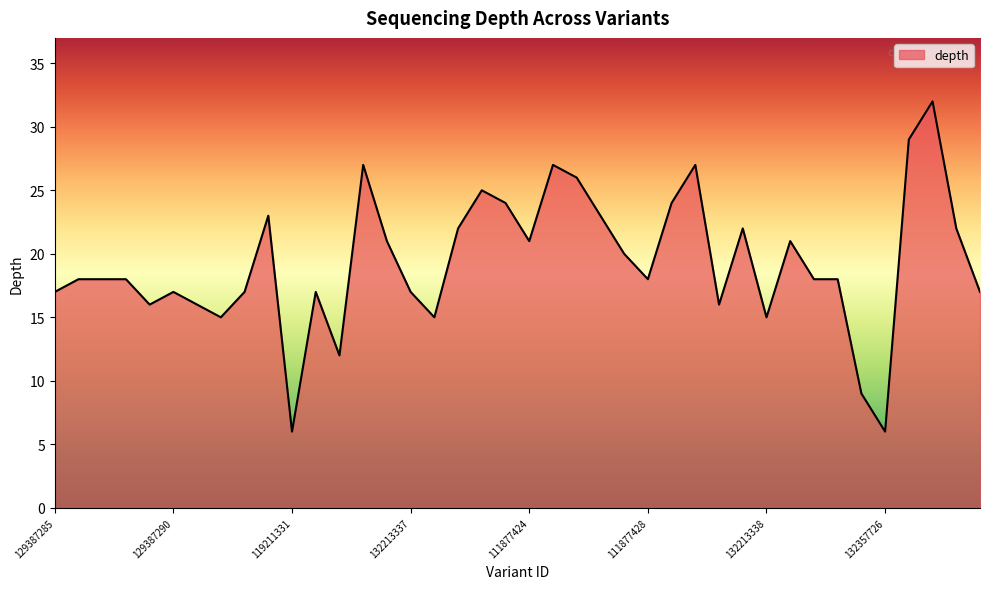

What is the maximum value shown in the chart?

32